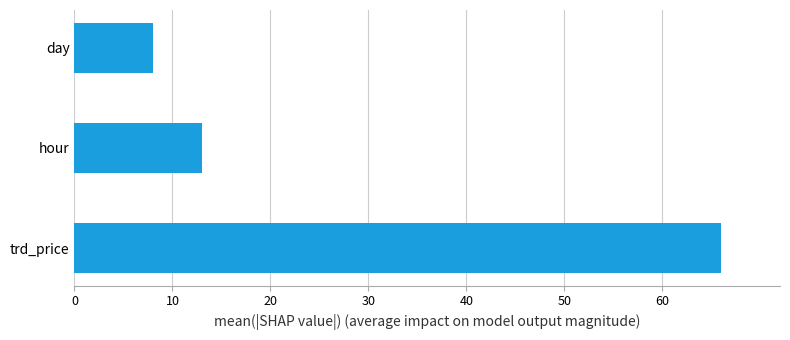

The chart shows a value of 13 at hour. True or false?

True